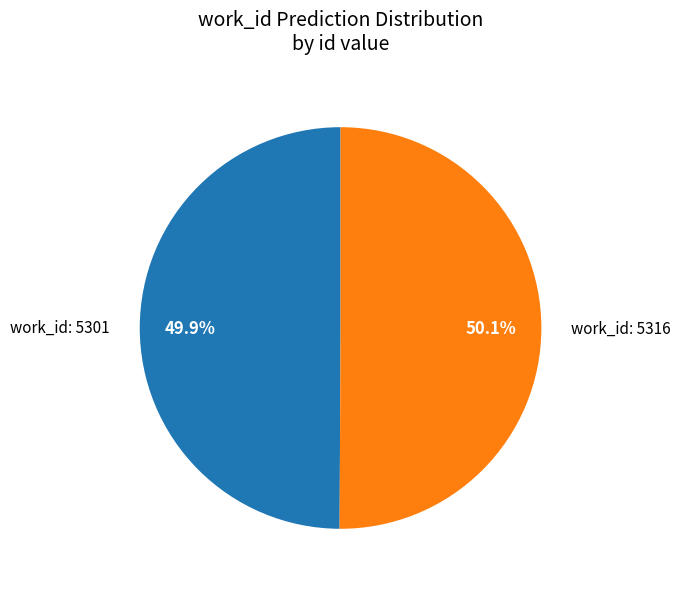

Does any single category account for the majority?

Yes